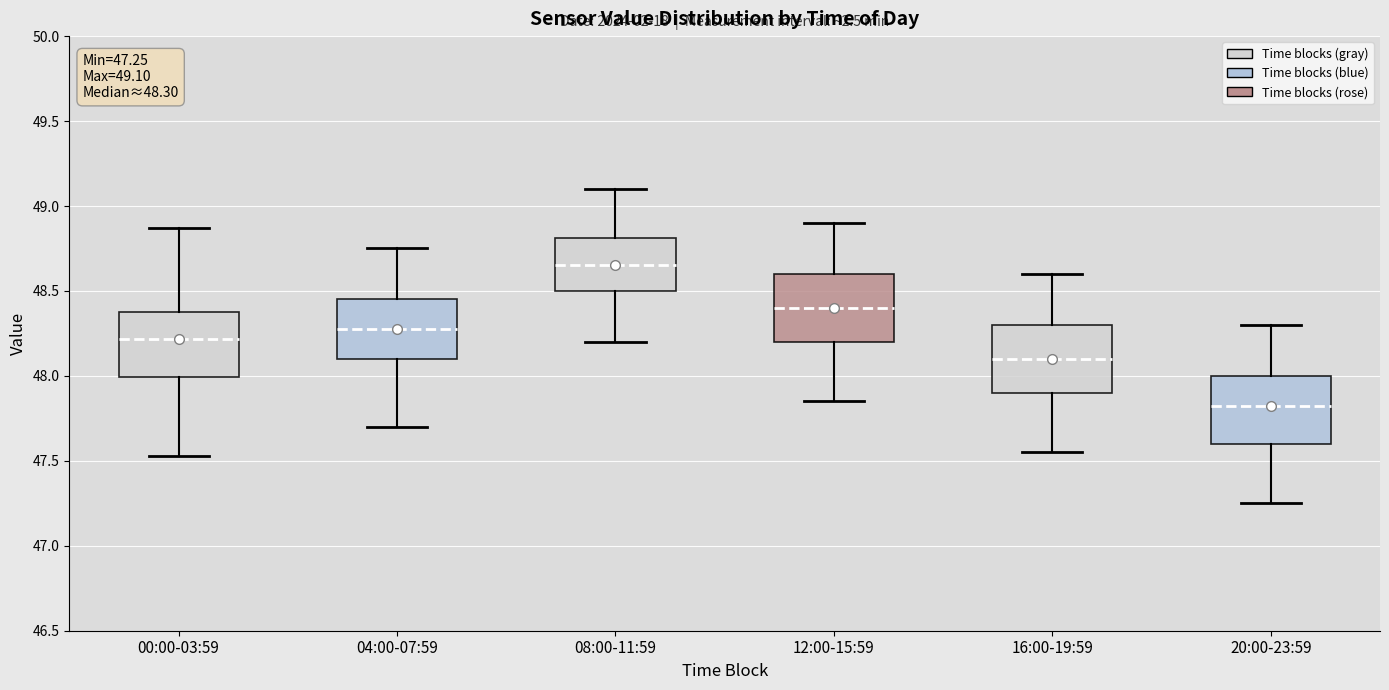

Which box's median line is the lowest?

20:00-23:59